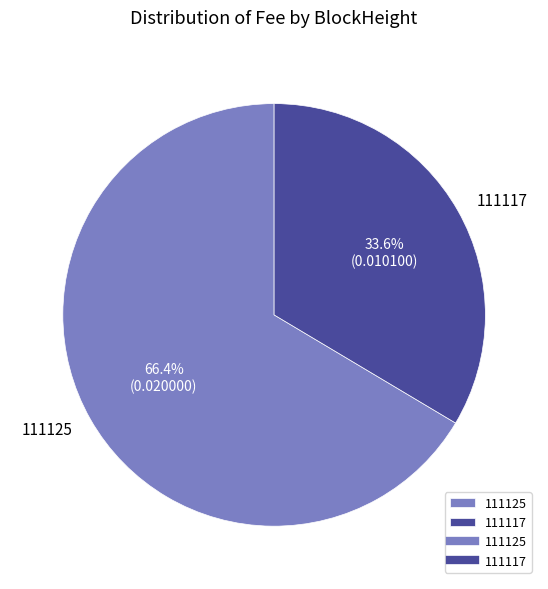

What is the majority slice?

111125